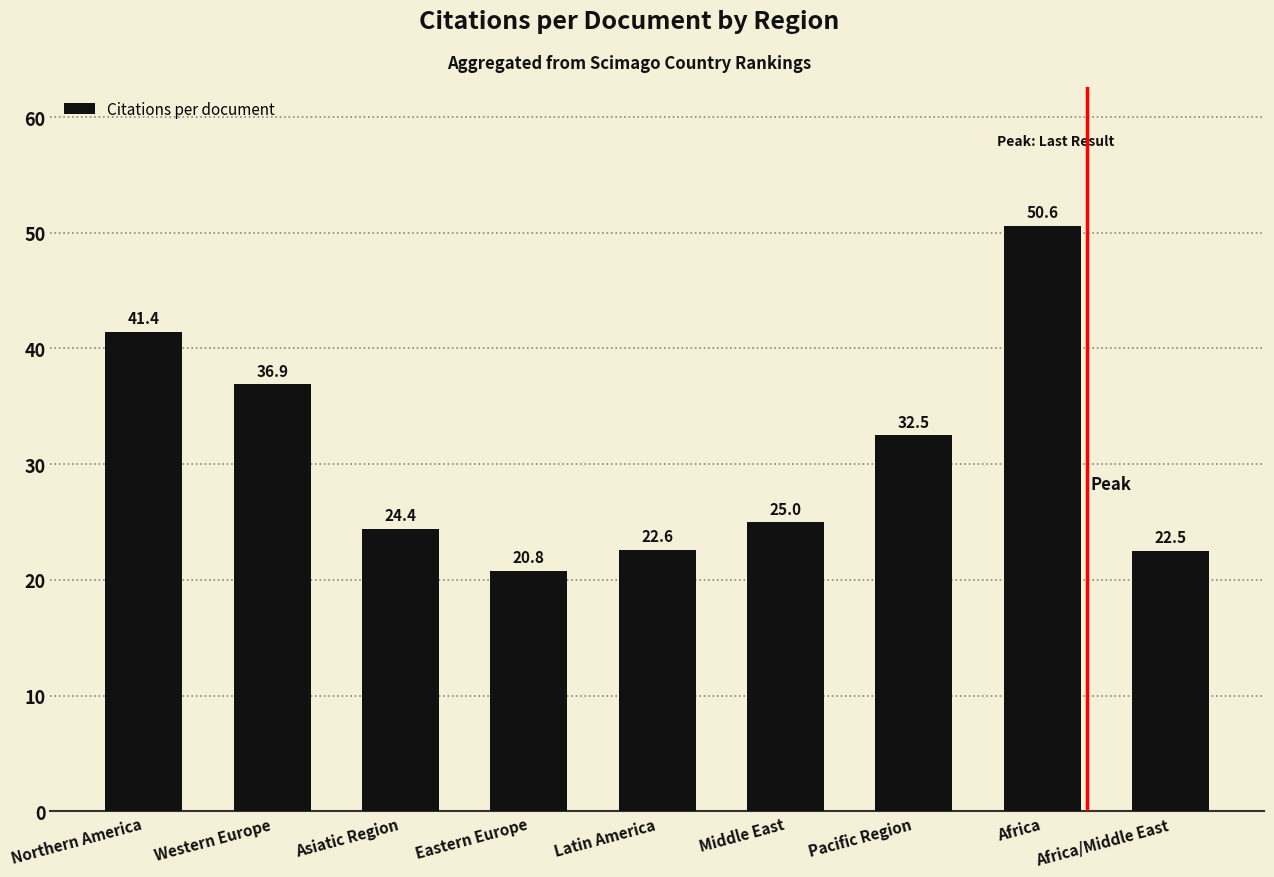

List the labels in order of value, largest first.

Africa, Northern America, Western Europe, Pacific Region, Middle East, Asiatic Region, Latin America, Africa/Middle East, Eastern Europe